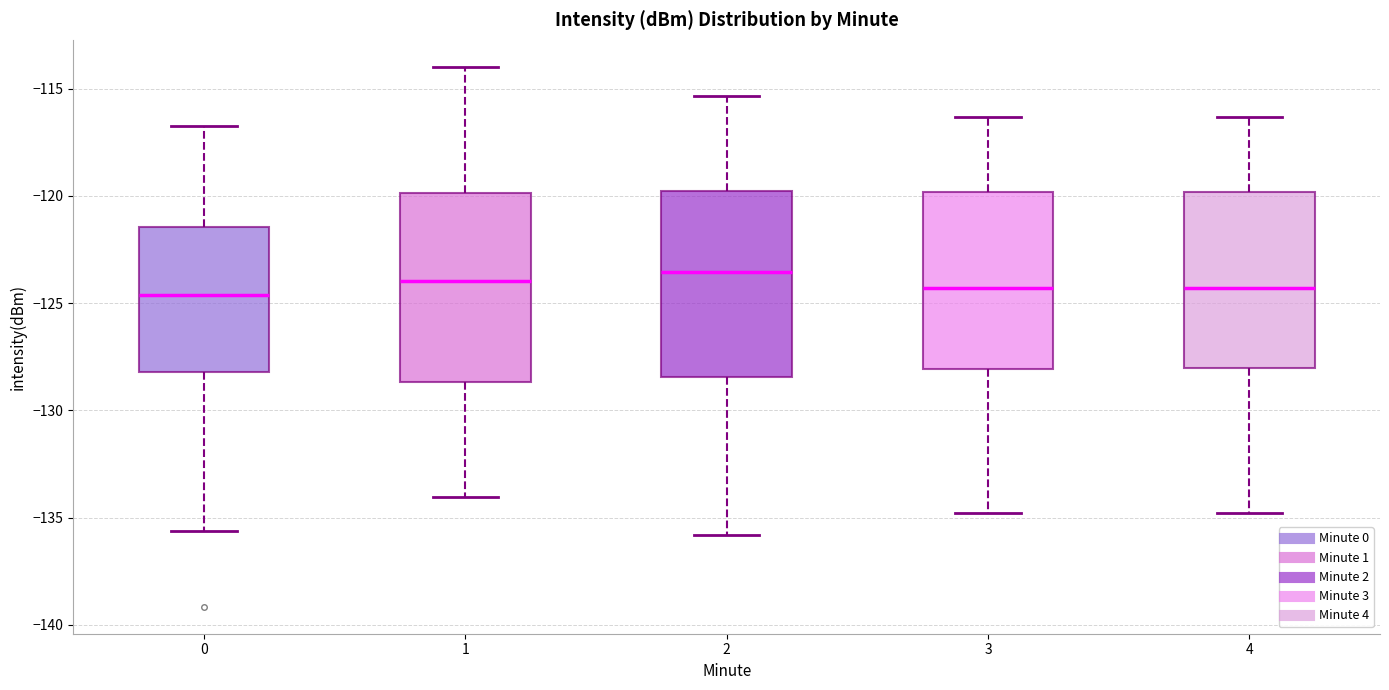

Reading left to right, read every box against the y-axis: the position of its median line, the range the box covers, and the ends of its whiskers. The values are not printed on the chart, so give them approximately, as read against the axis.

0: median -124.5, box -128.0 to -121.5, whiskers -135.5 to -117.0
1: median -124.0, box -128.5 to -120.0, whiskers -134.0 to -114.0
2: median -123.5, box -128.5 to -120.0, whiskers -136.0 to -115.5
3: median -124.5, box -128.0 to -120.0, whiskers -135.0 to -116.5
4: median -124.5, box -128.0 to -120.0, whiskers -135.0 to -116.5